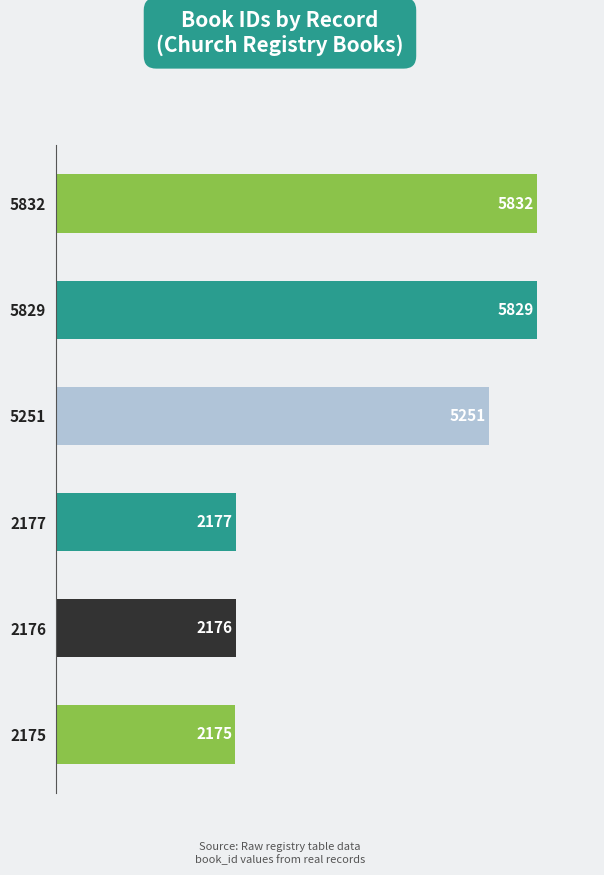

How many bars are there in total?

6